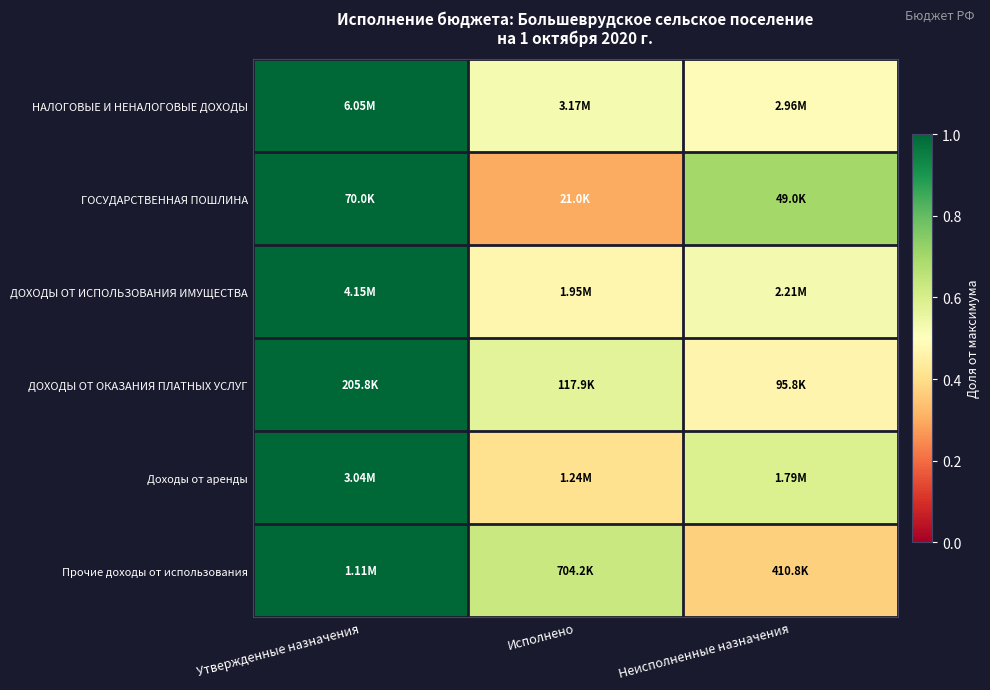

Reading left to right, transcribe all the data shown in this chart.

НАЛОГОВЫЕ И НЕНАЛОГОВЫЕ ДОХОДЫ: Утвержденные назначения=1.0	Исполнено=0.5	Неисполненные назначения=0.5
ГОСУДАРСТВЕННАЯ ПОШЛИНА: Утвержденные назначения=1.0	Исполнено=0.3	Неисполненные назначения=0.7
ДОХОДЫ ОТ ИСПОЛЬЗОВАНИЯ ИМУЩЕСТВА: Утвержденные назначения=1.0	Исполнено=0.5	Неисполненные назначения=0.5
ДОХОДЫ ОТ ОКАЗАНИЯ ПЛАТНЫХ УСЛУГ: Утвержденные назначения=1.0	Исполнено=0.6	Неисполненные назначения=0.5
Доходы от аренды: Утвержденные назначения=1.0	Исполнено=0.4	Неисполненные назначения=0.6
Прочие доходы от использования: Утвержденные назначения=1.0	Исполнено=0.6	Неисполненные назначения=0.4